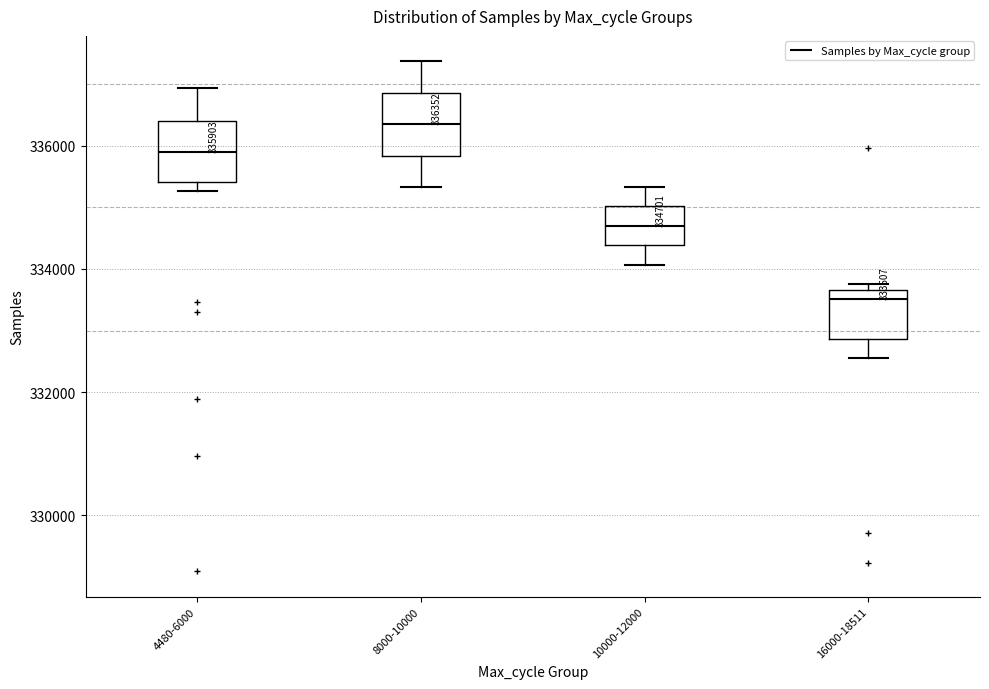

Which box has the lowest median line?

16000-18511